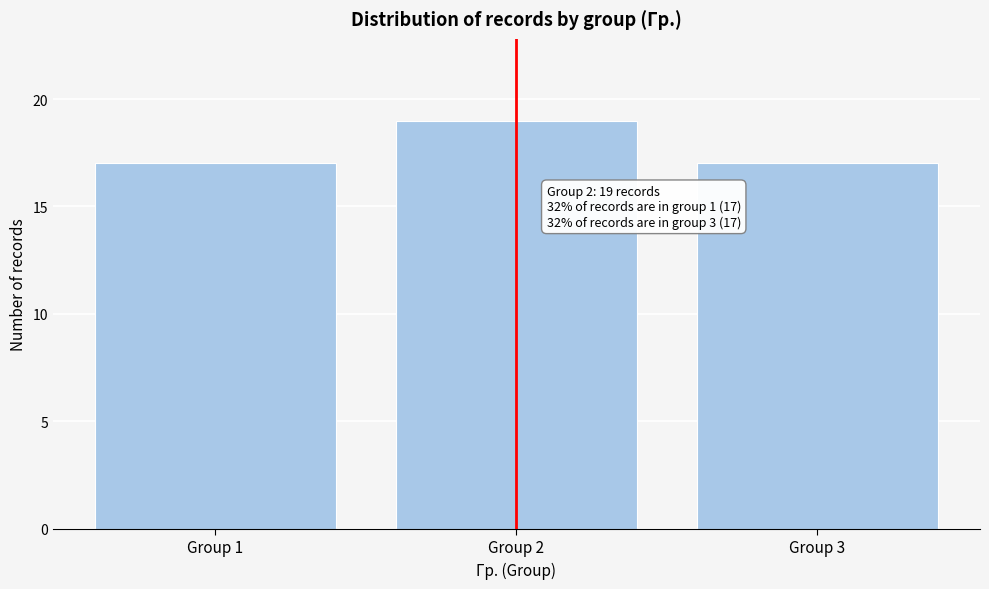

Reading left to right, list all the values displayed in this chart.

Group 1=17	Group 2=19	Group 3=17